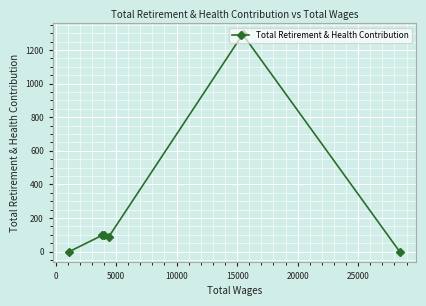

What is the greatest value displayed?

1293